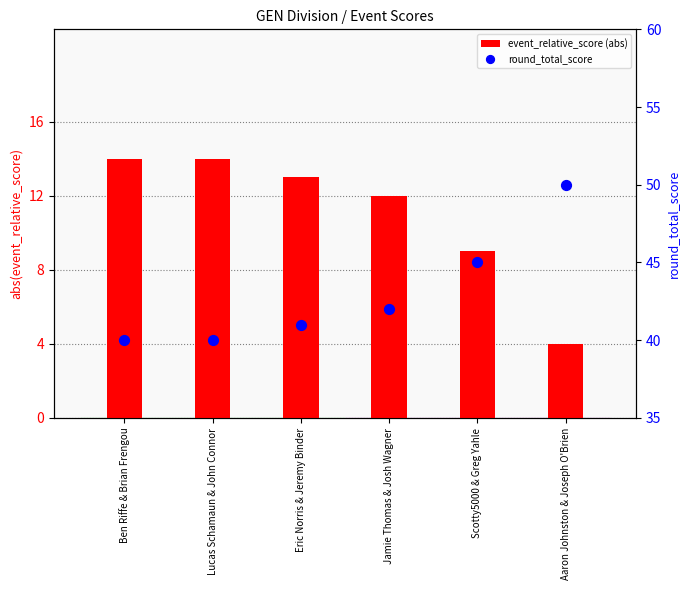

Is the value of event_relative_score (abs) at Ben Riffe & Brian Frengou greater than the value of round_total_score at Scotty5000 & Greg Yahle?

No